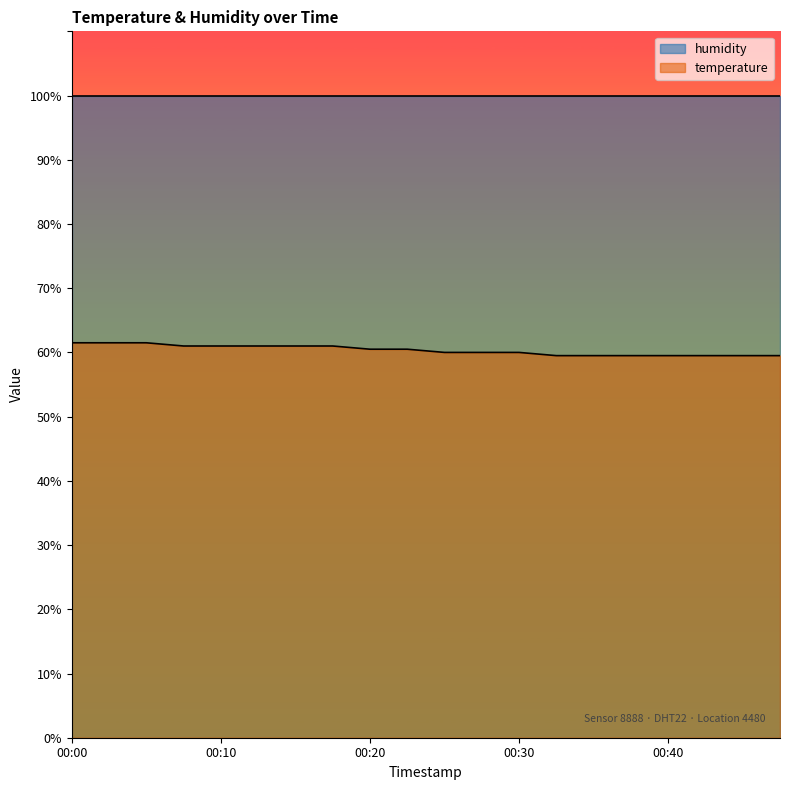

What is the approximate value at 00:08?

61.0